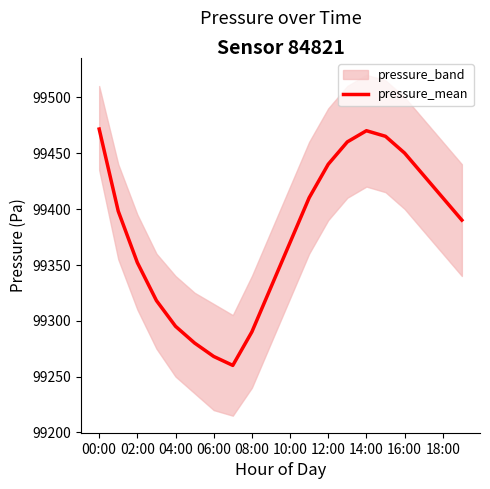

The value of pressure_mean at 16:00 is 99450.0. True or false?

True